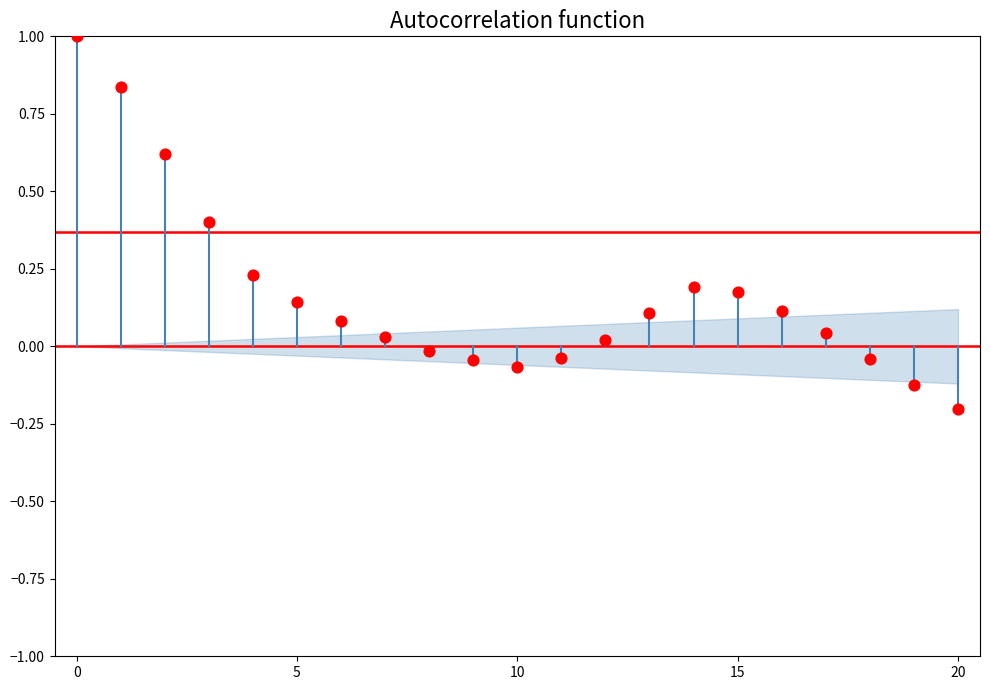

What is the range of Y values (max minus min)?

1.2